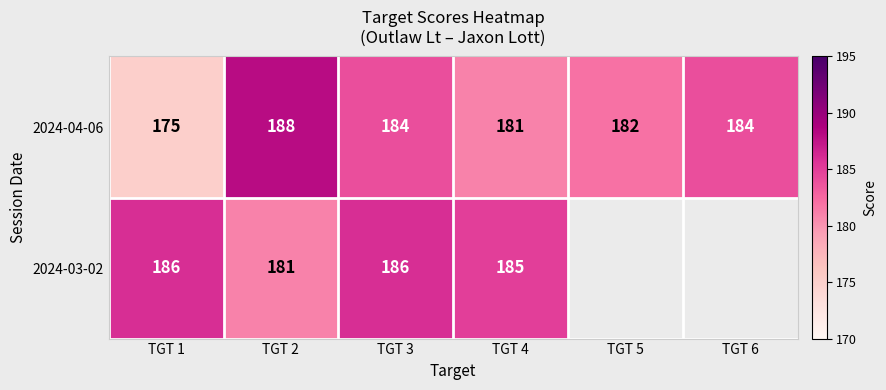

Is it true that 2024-03-02 equals 181 at TGT 2?

True